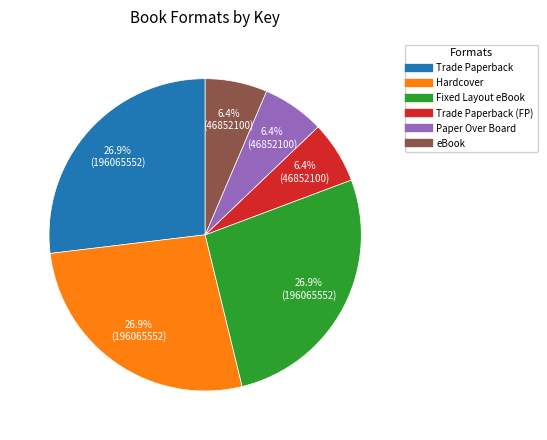

Is there any slice that represents more than half of the pie?

No